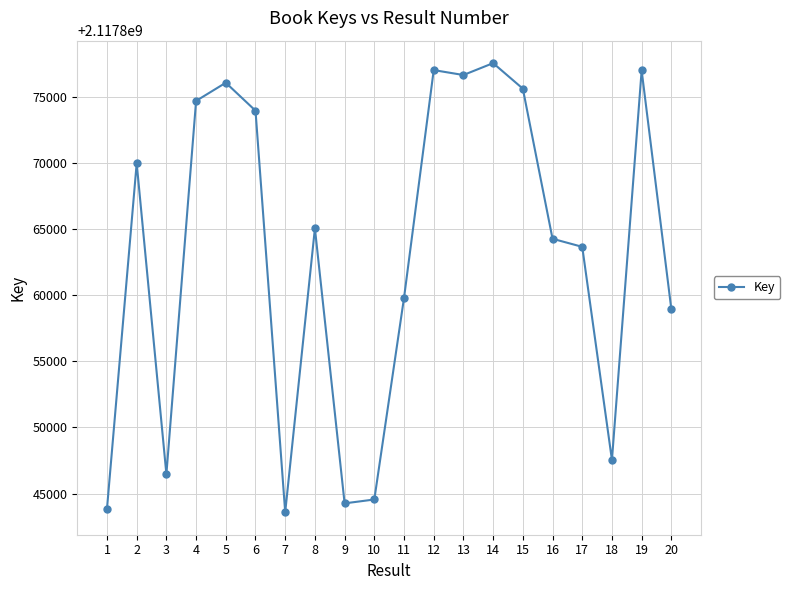

What is the maximum value shown in the chart?

2117877532